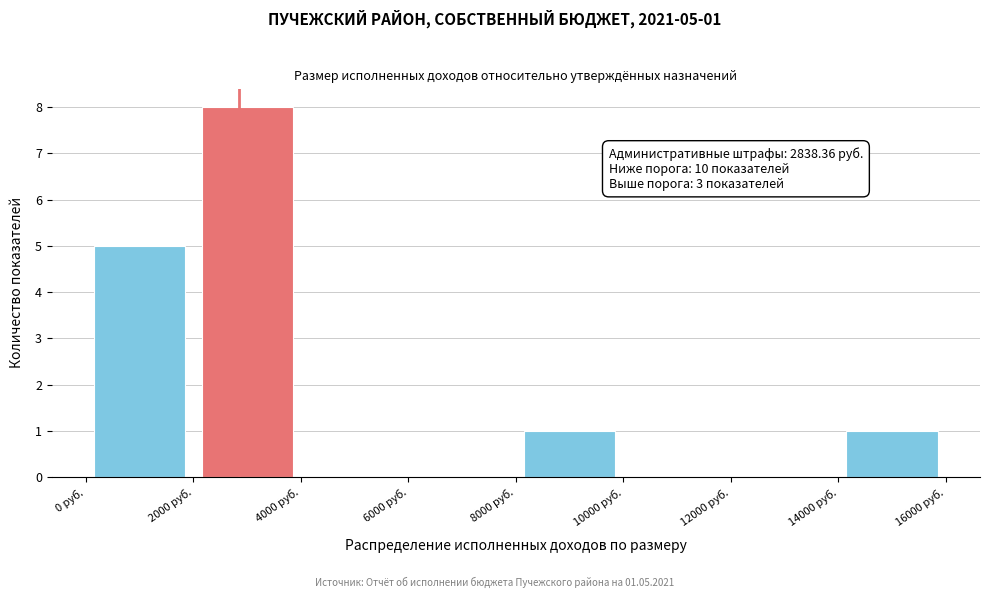

Over which range of the x-axis is the bar tallest?

2000 to 4000